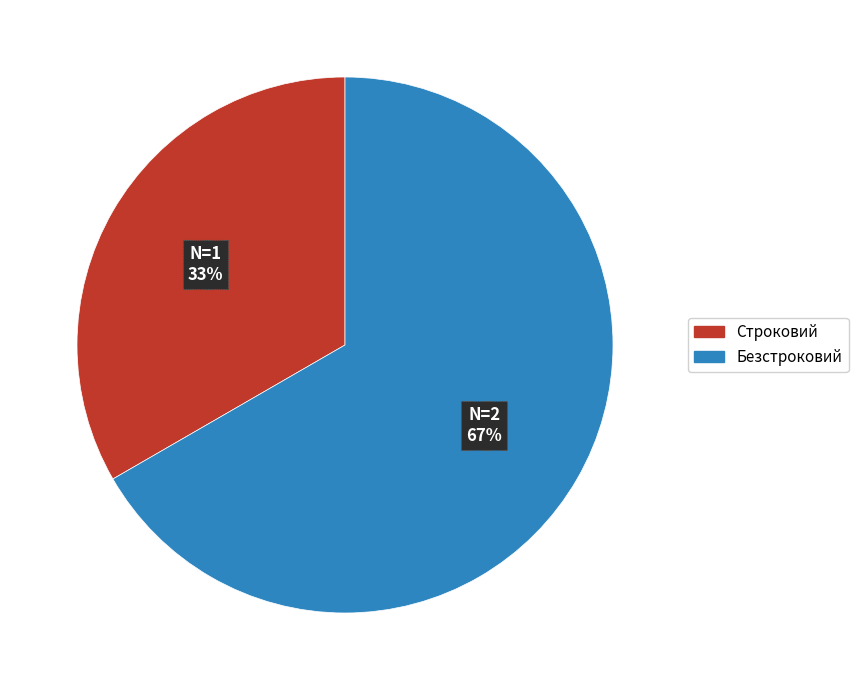

Which slice represents more than half of the pie?

Безстроковий